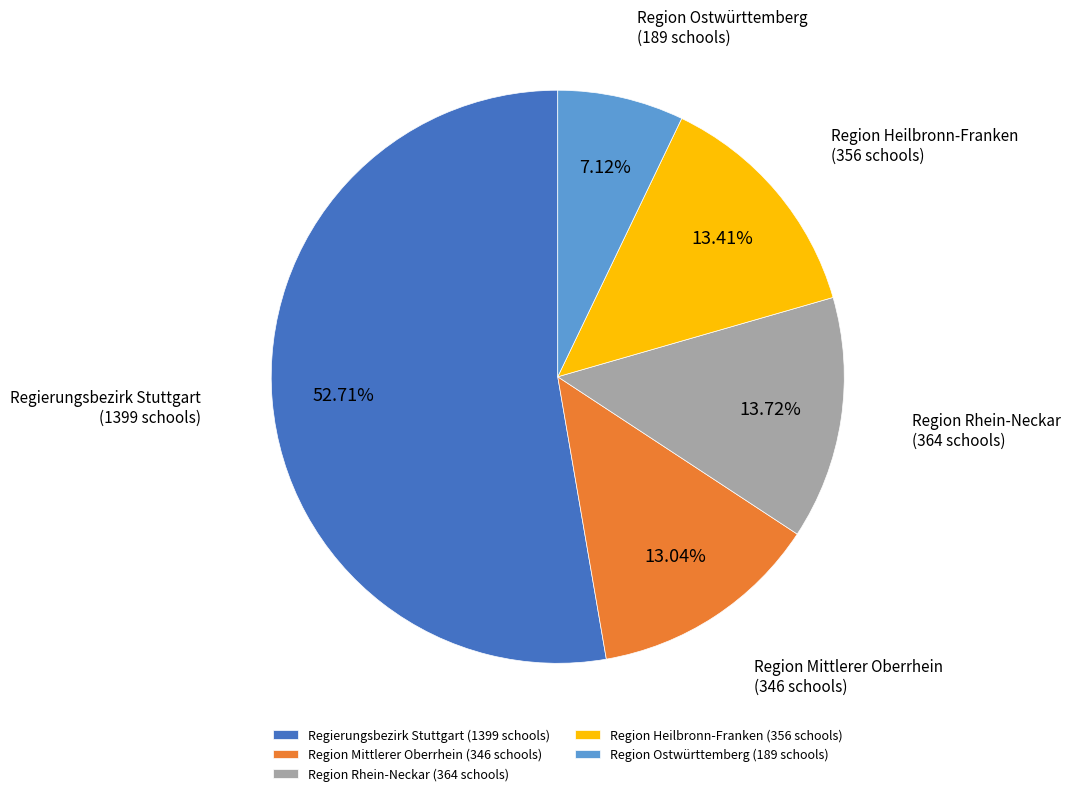

Approximately how many times larger is the value at Regierungsbezirk Stuttgart (1399 schools) compared to Region Heilbronn-Franken (356 schools)?

3.9